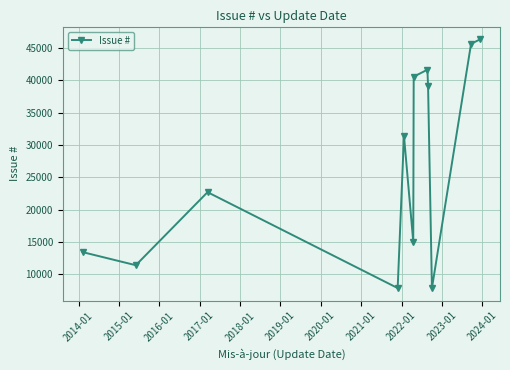

How many points are lower than both their immediate neighbors (excluding endpoints)?

4